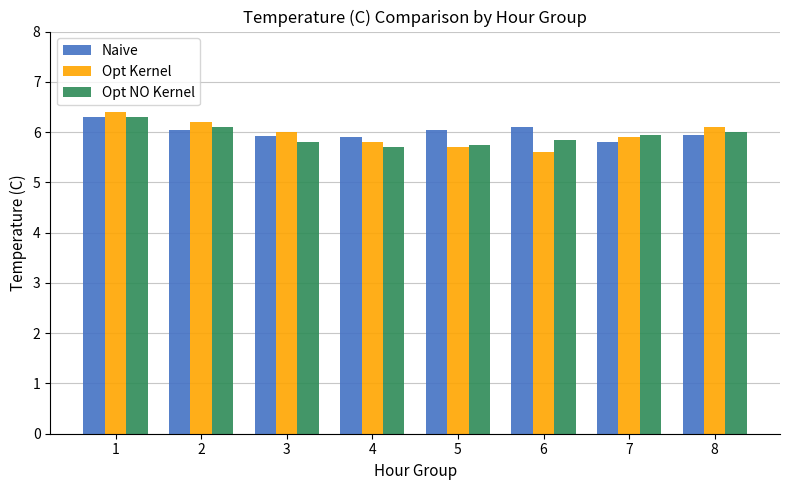

Which series has the largest range (max minus min)?

Opt Kernel